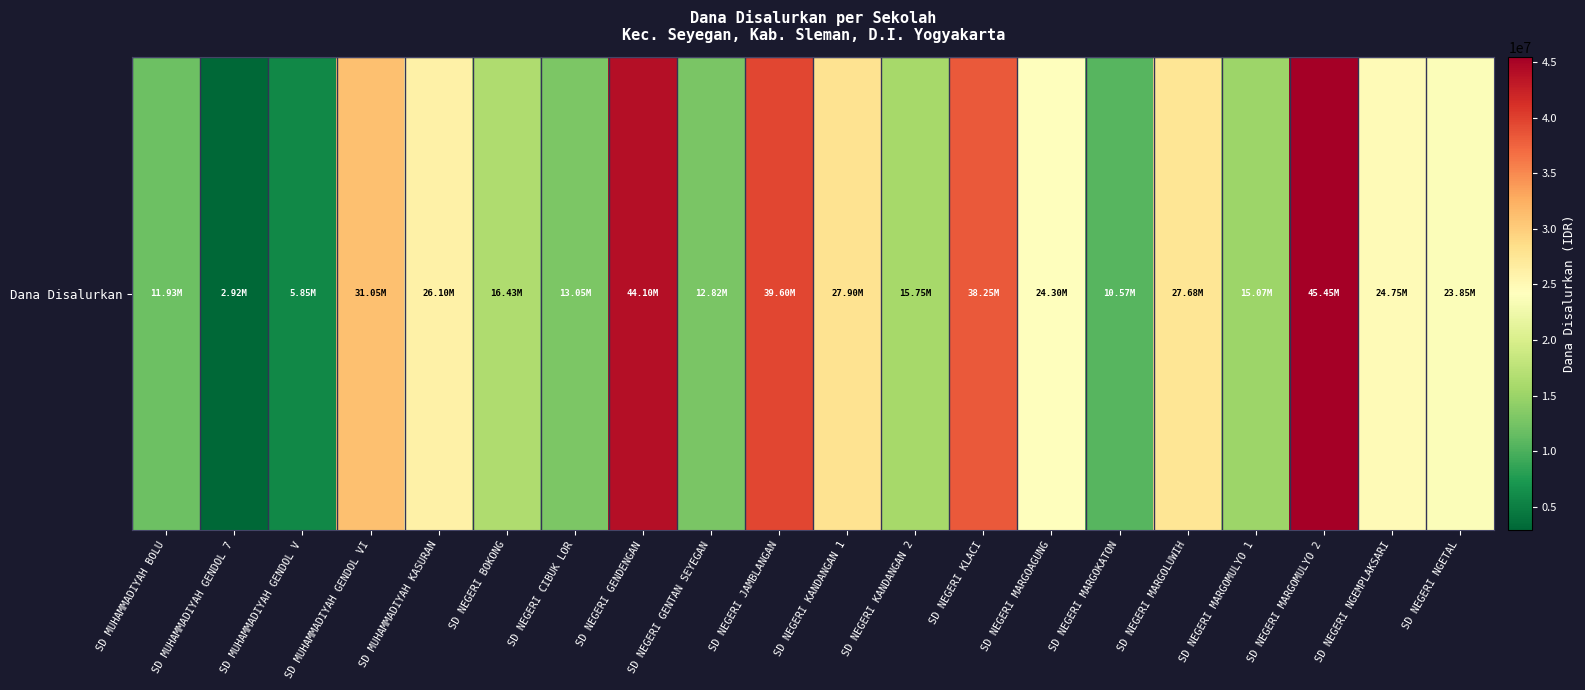

What is the smallest value displayed?

2925000